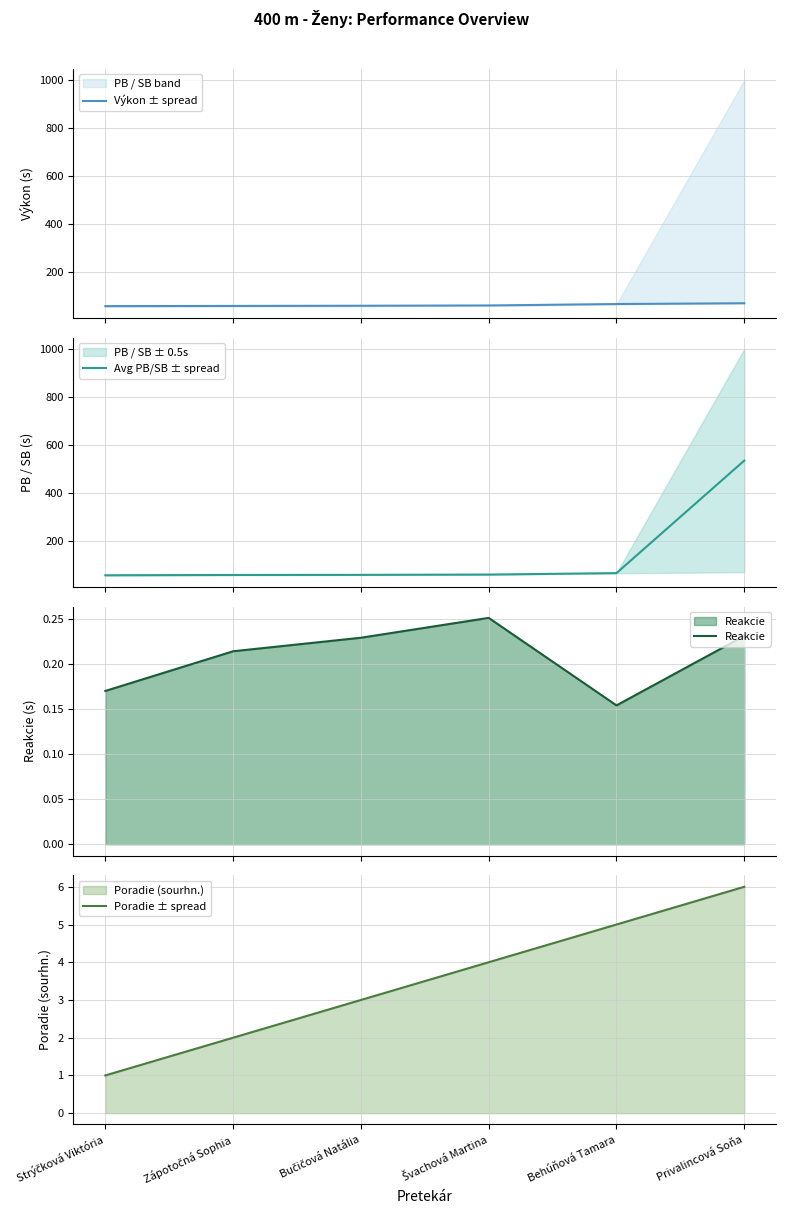

What is the value of the Avg PB/SB ± spread point at the 5th from the left?

65.3